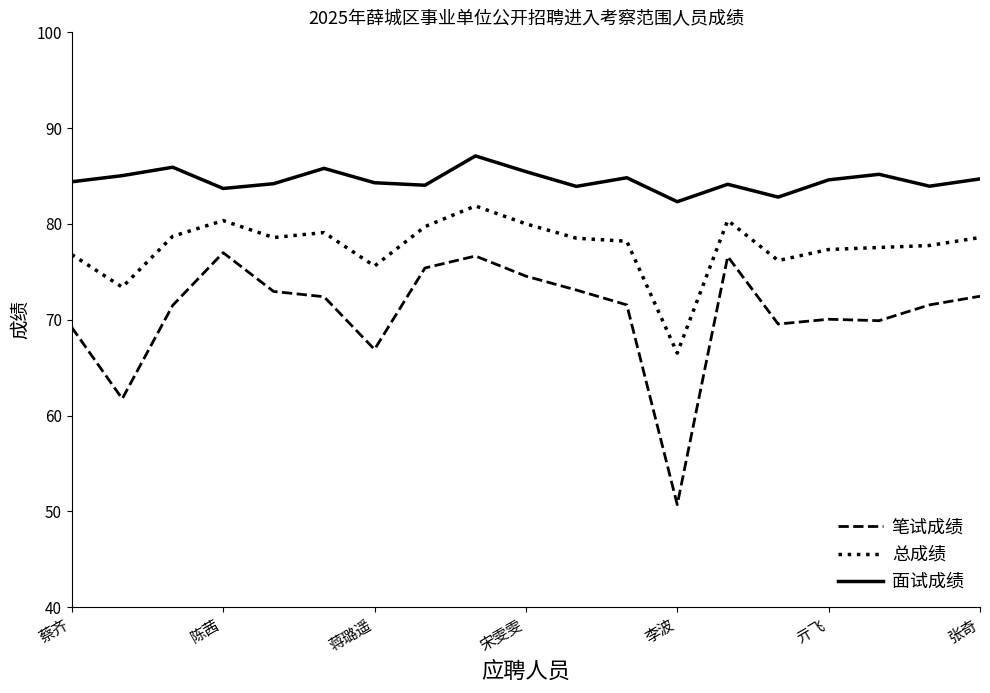

List the series in order of their overall mean, highest first.

面试成绩, 总成绩, 笔试成绩